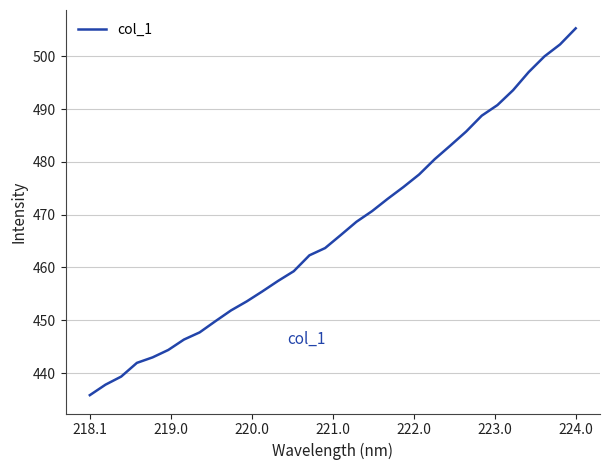

What is the maximum value shown in the chart?

505.3